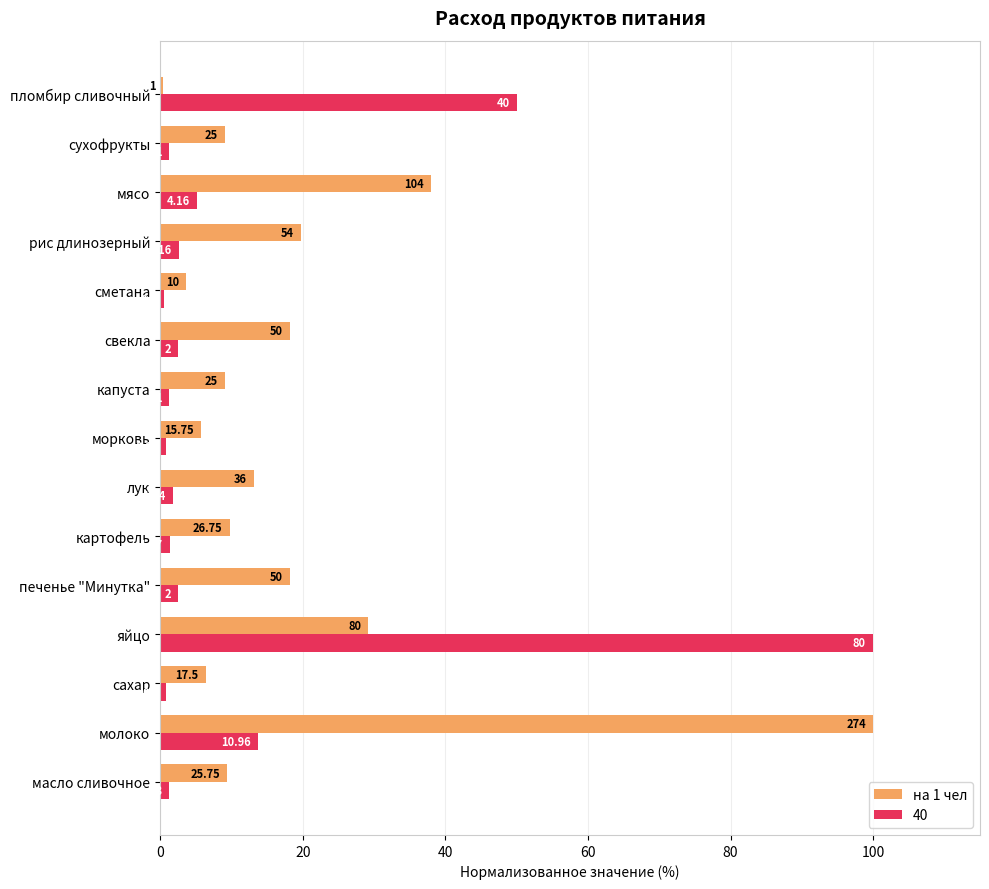

What are all the series names shown in the legend?

на 1 чел, 40